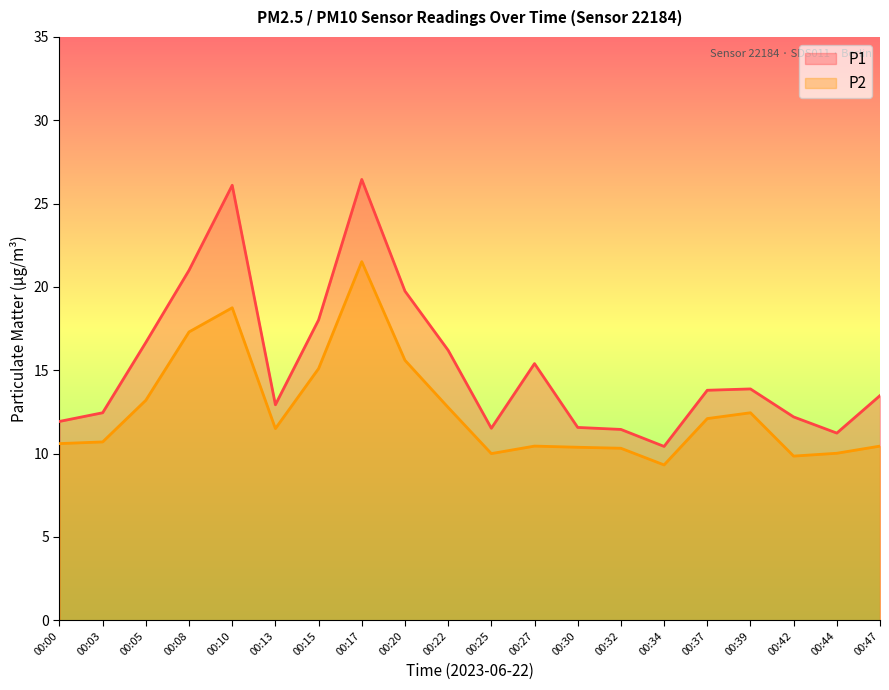

At how many categories does at least one series exceed 17?

5